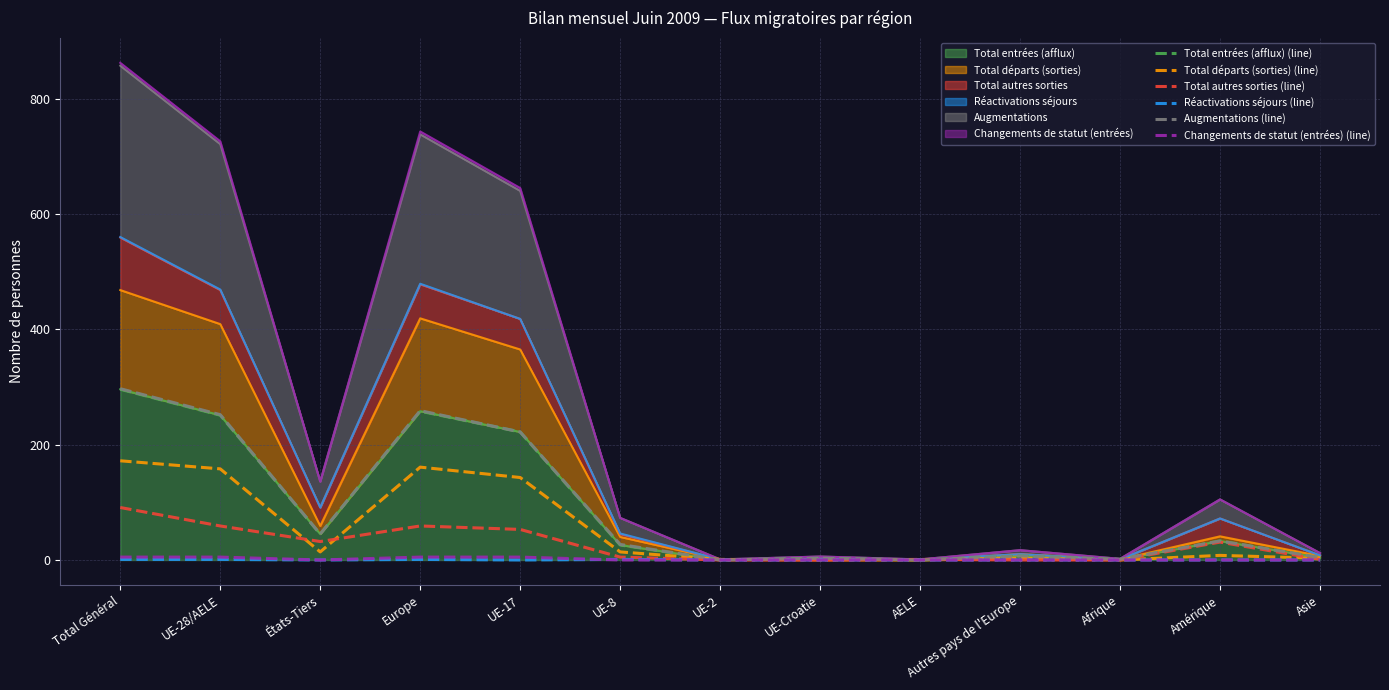

What is the difference between the maximum and minimum values in the Augmentations (line) series?

297